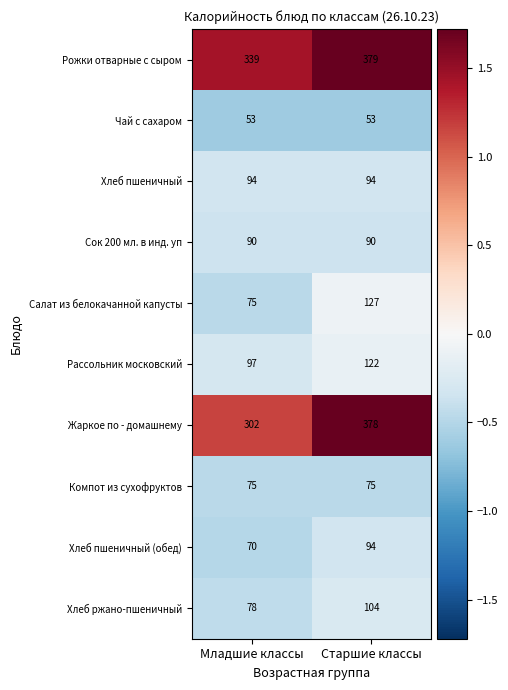

The Компот из сухофруктов series shows 75 at Старшие классы. True or false?

True